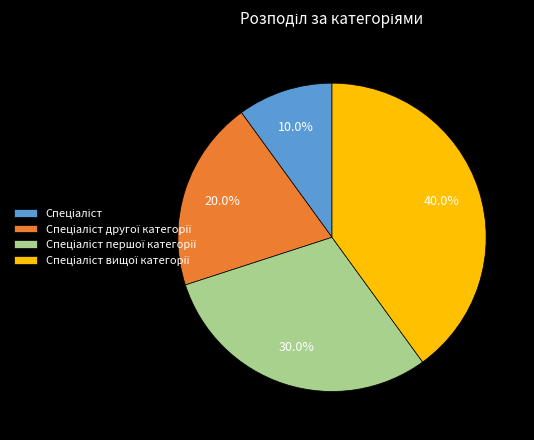

Is there a majority slice in this chart?

No